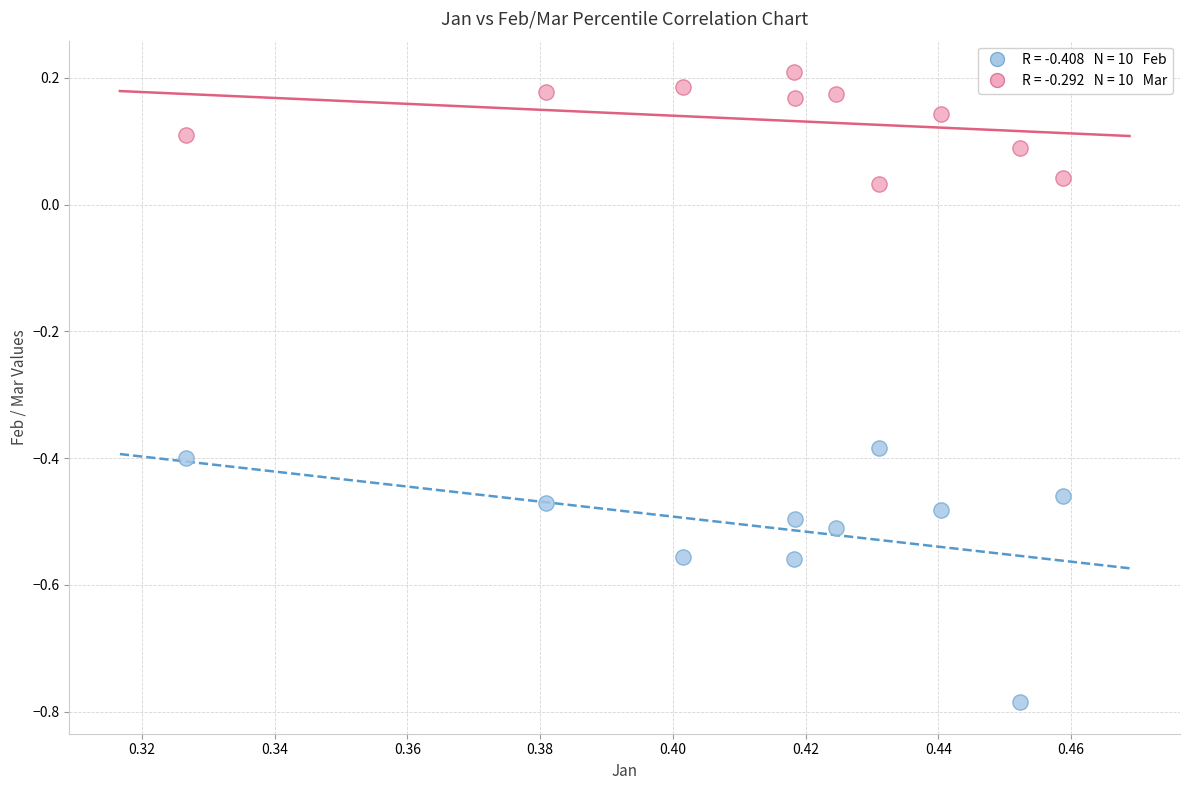

Across all data points, what is the range of Y values (max minus min)?

1.0